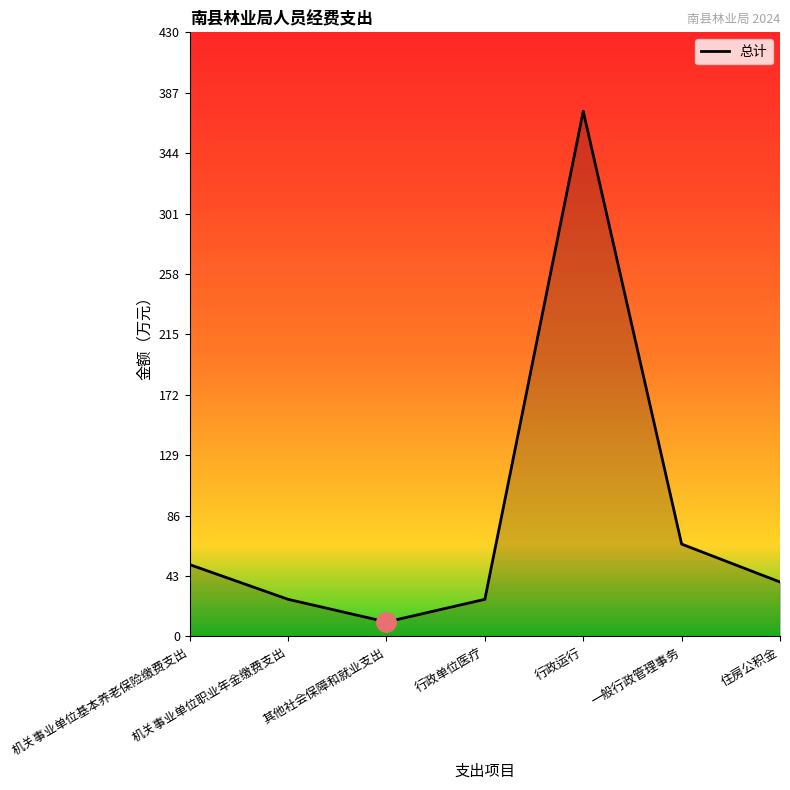

Approximately how many times larger is the value at 住房公积金 compared to 机关事业单位基本养老保险缴费支出?

0.8